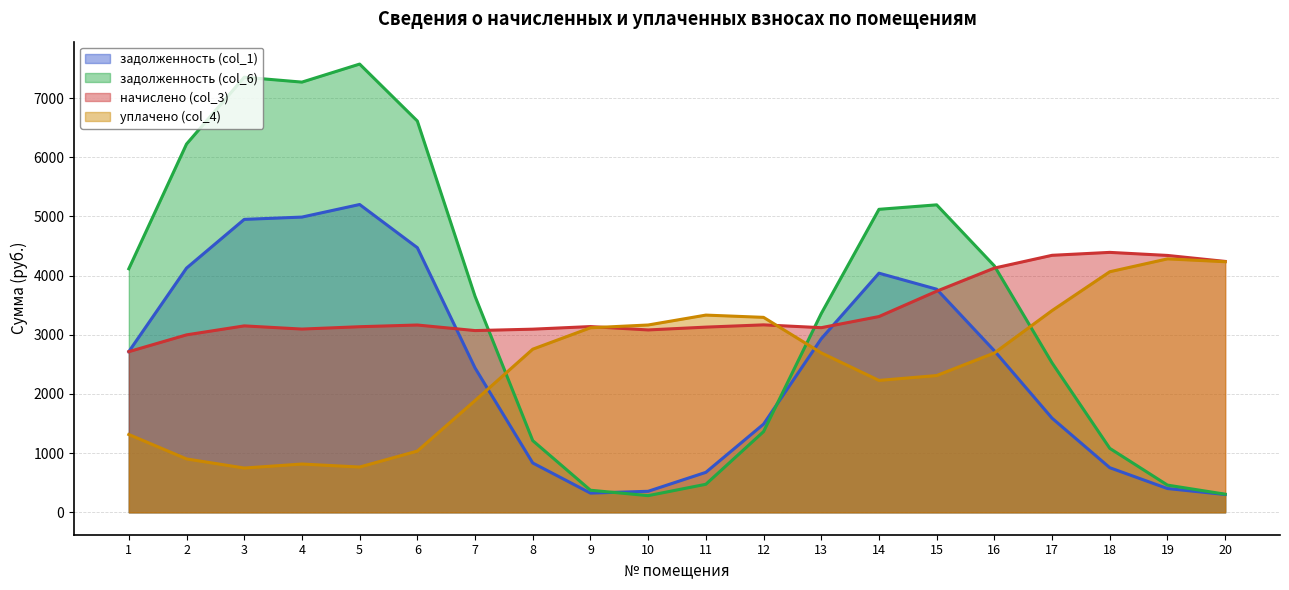

The value of задолженность (col_6) at 18 is 584.9. True or false?

False